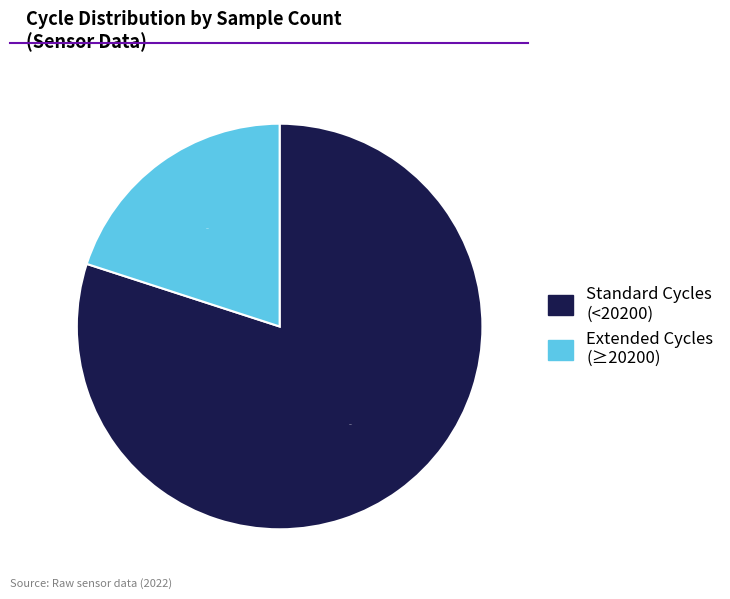

Does any single category account for the majority?

Yes